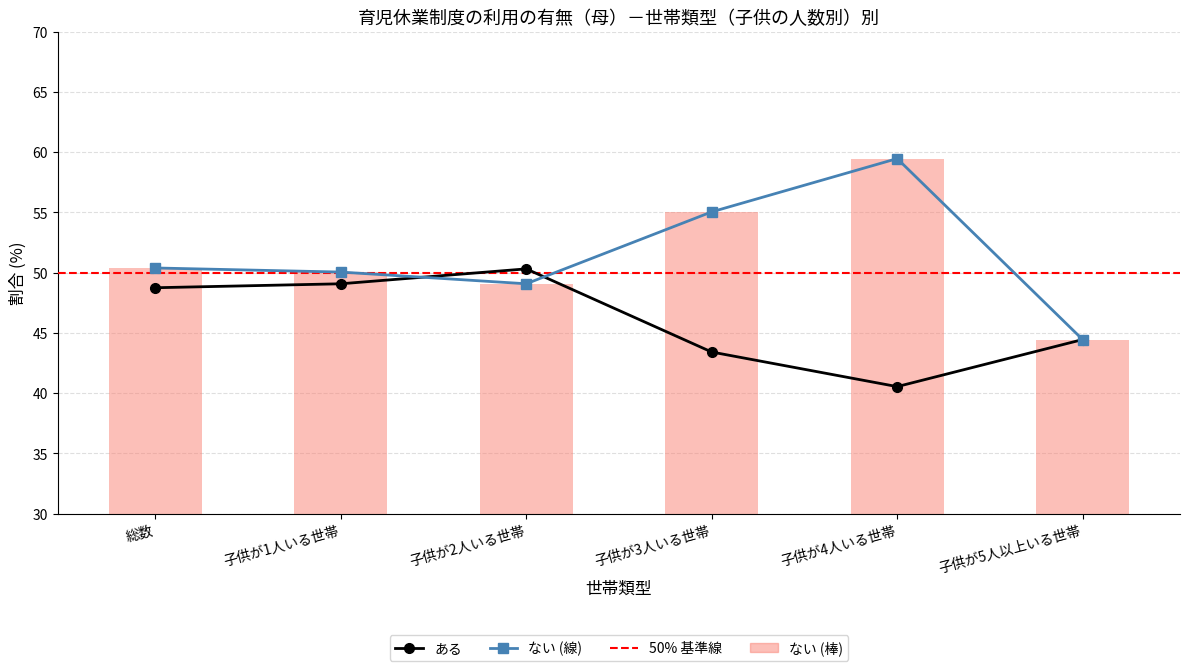

Rank the series by their average value, from lowest to highest.

ある, ない